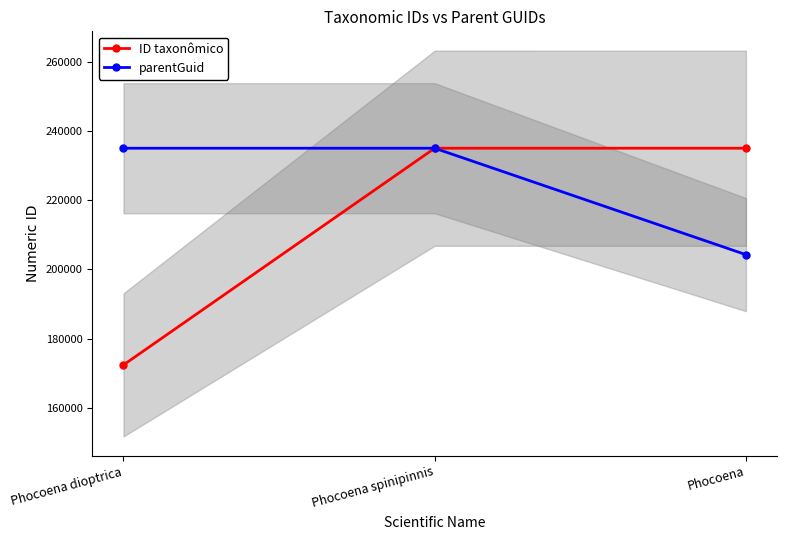

Which category has the lowest value in the parentGuid series?

Phocoena